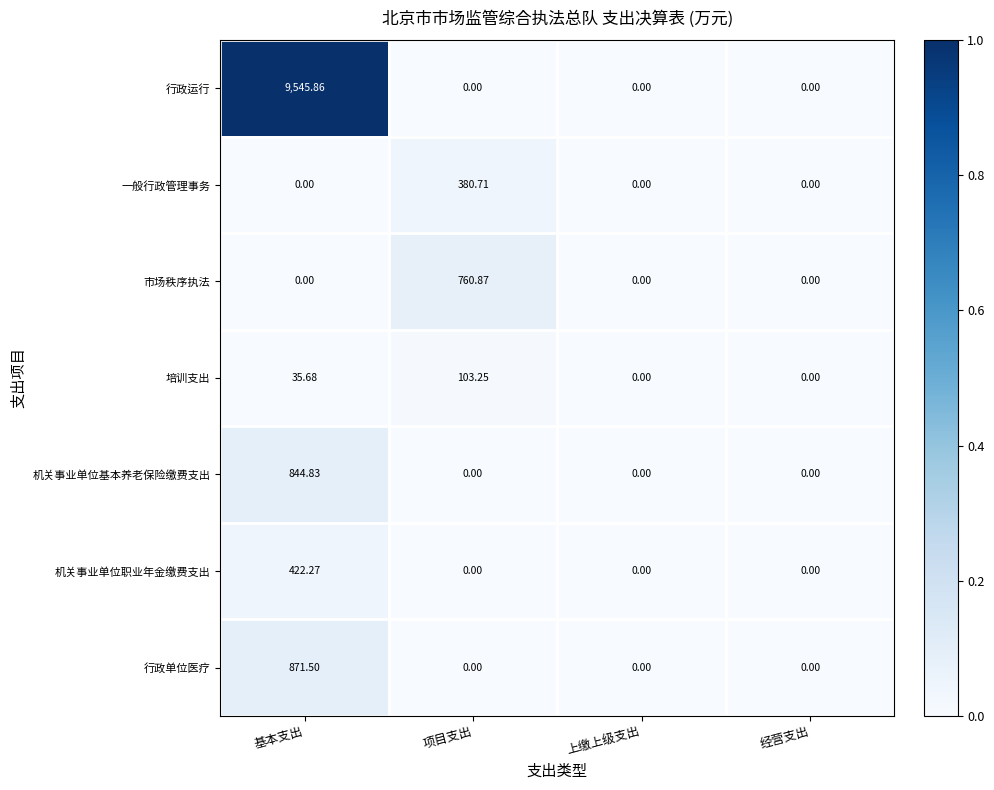

Which series has the largest total across all categories?

行政运行